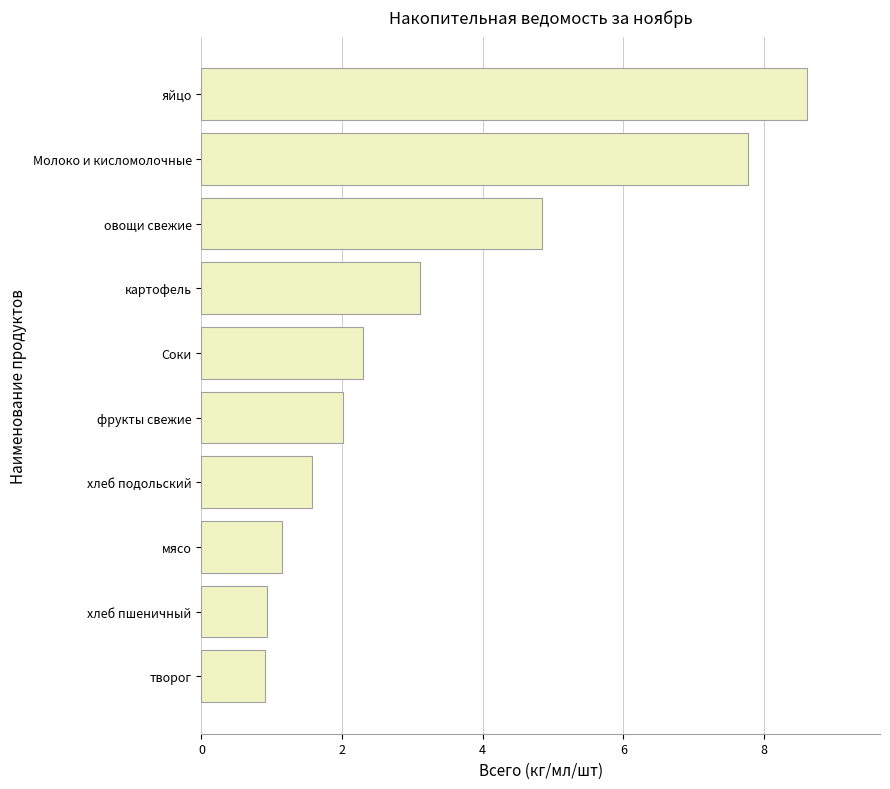

Reading top to bottom, extract all data points from this chart.

8.6	7.8	4.8	3.1	2.3	2.0	1.6	1.1	0.9	0.9